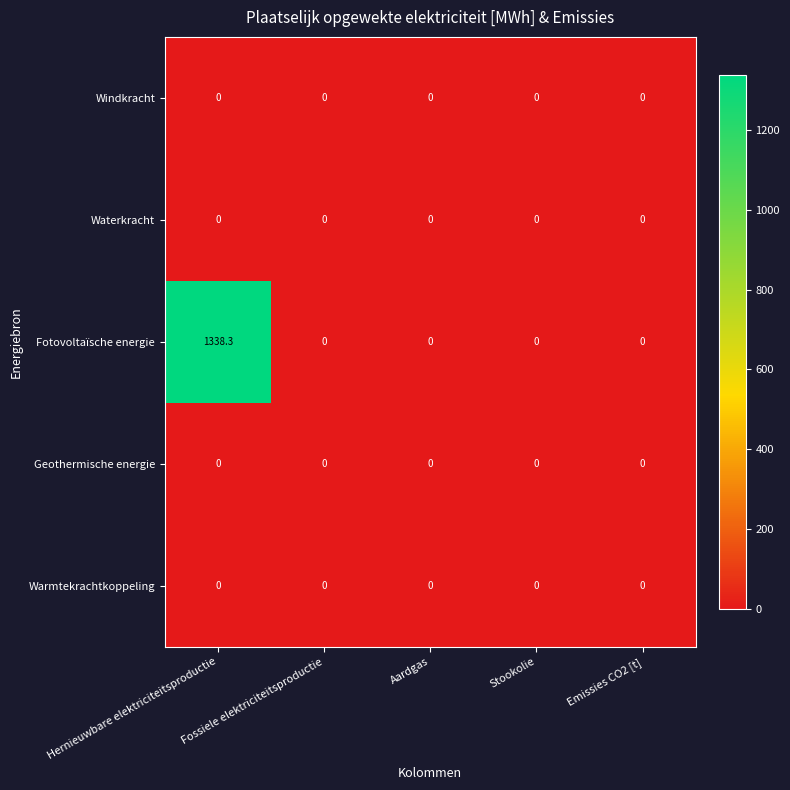

At which category does the chart reach its peak across all series?

Hernieuwbare elektriciteitsproductie